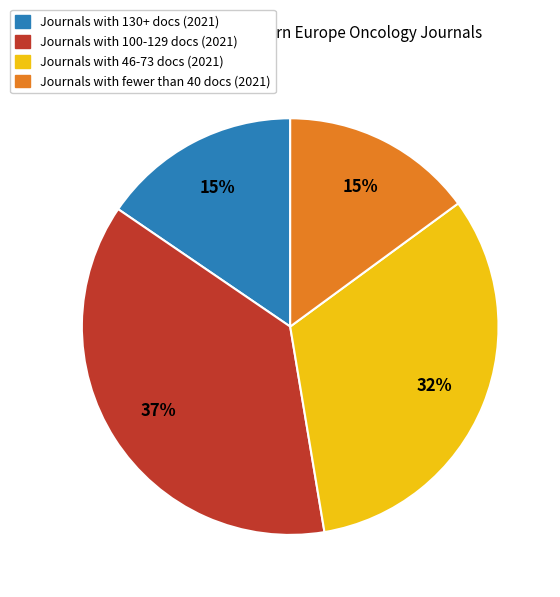

To the nearest percent, what is the difference between the largest and smallest slice percentages?

22%